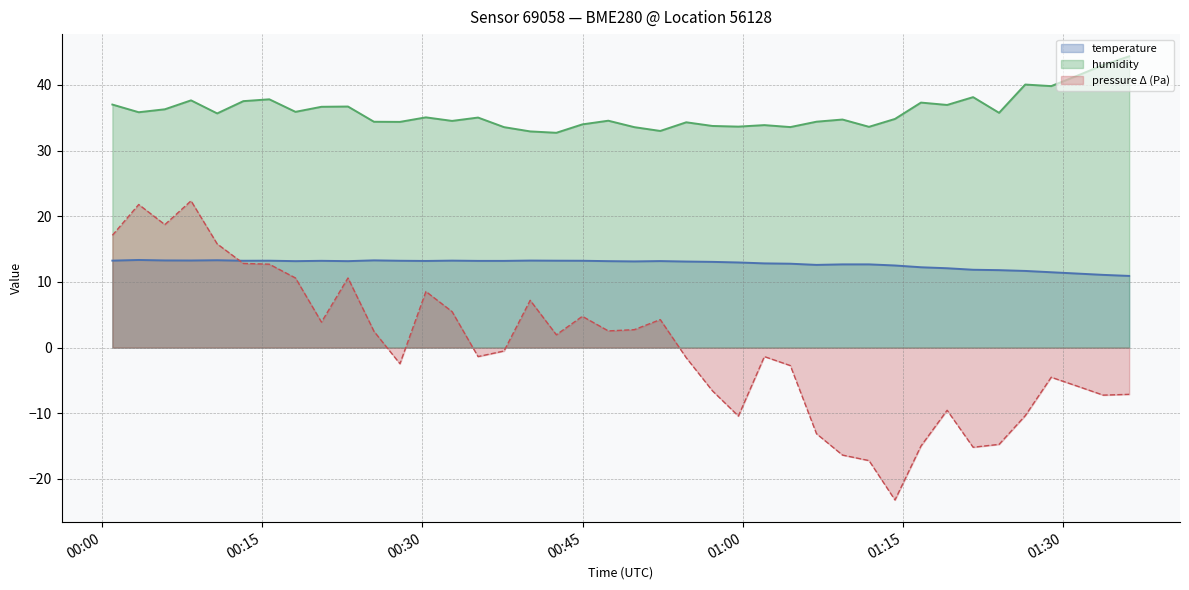

At which label does pressure_norm first exceed 0?

2023-02-18T00:00:58